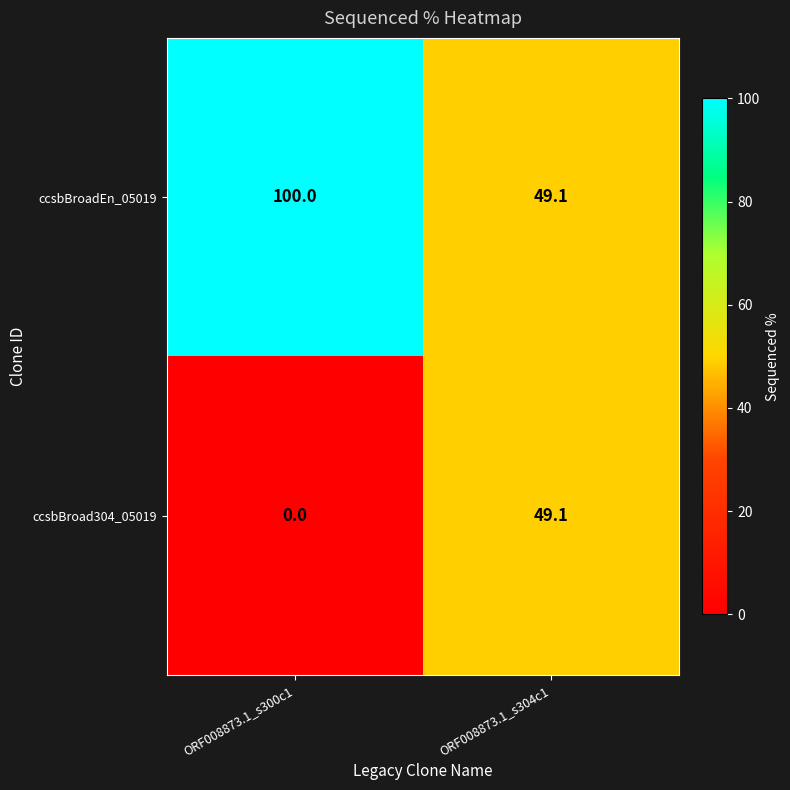

How many data points does each series have?

2